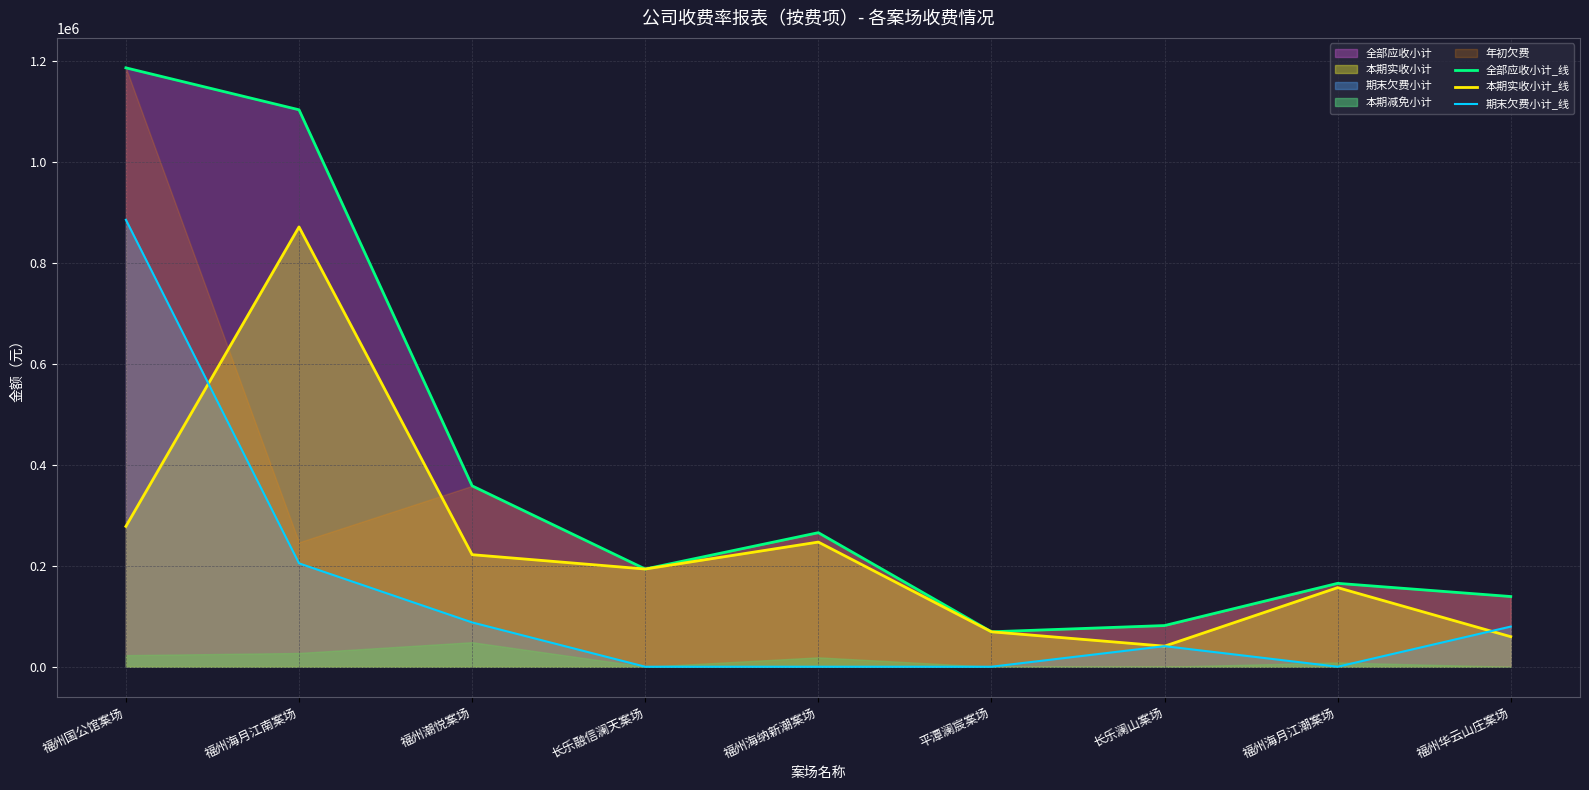

Rank the categories by 全部应收小计_线 value from lowest to highest.

平潭澜宸案场, 长乐澜山案场, 福州华云山庄案场, 福州海月江潮案场, 长乐融信澜天案场, 福州海纳新潮案场, 福州潮悦案场, 福州海月江南案场, 福州国公馆案场